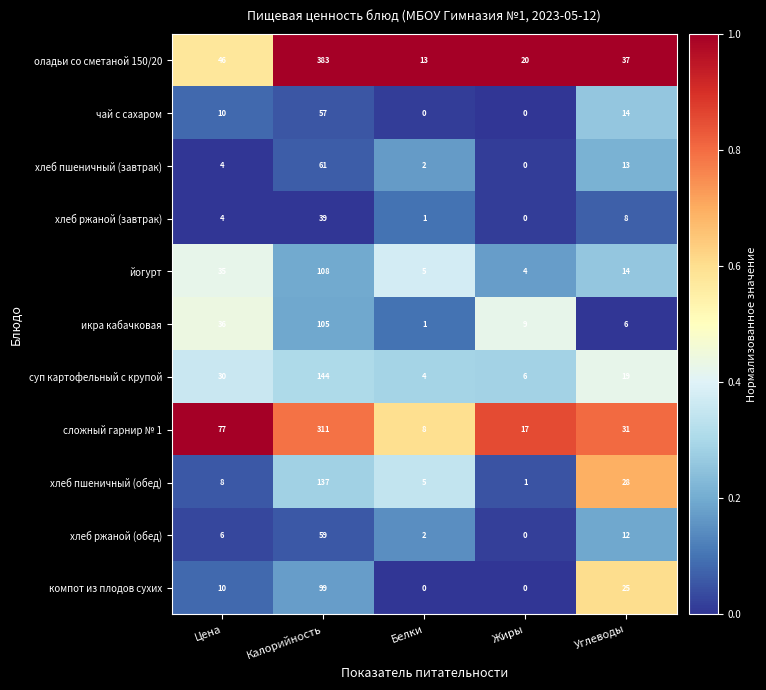

True or false: суп картофельный с крупой has a value of 191 at Калорийность.

False